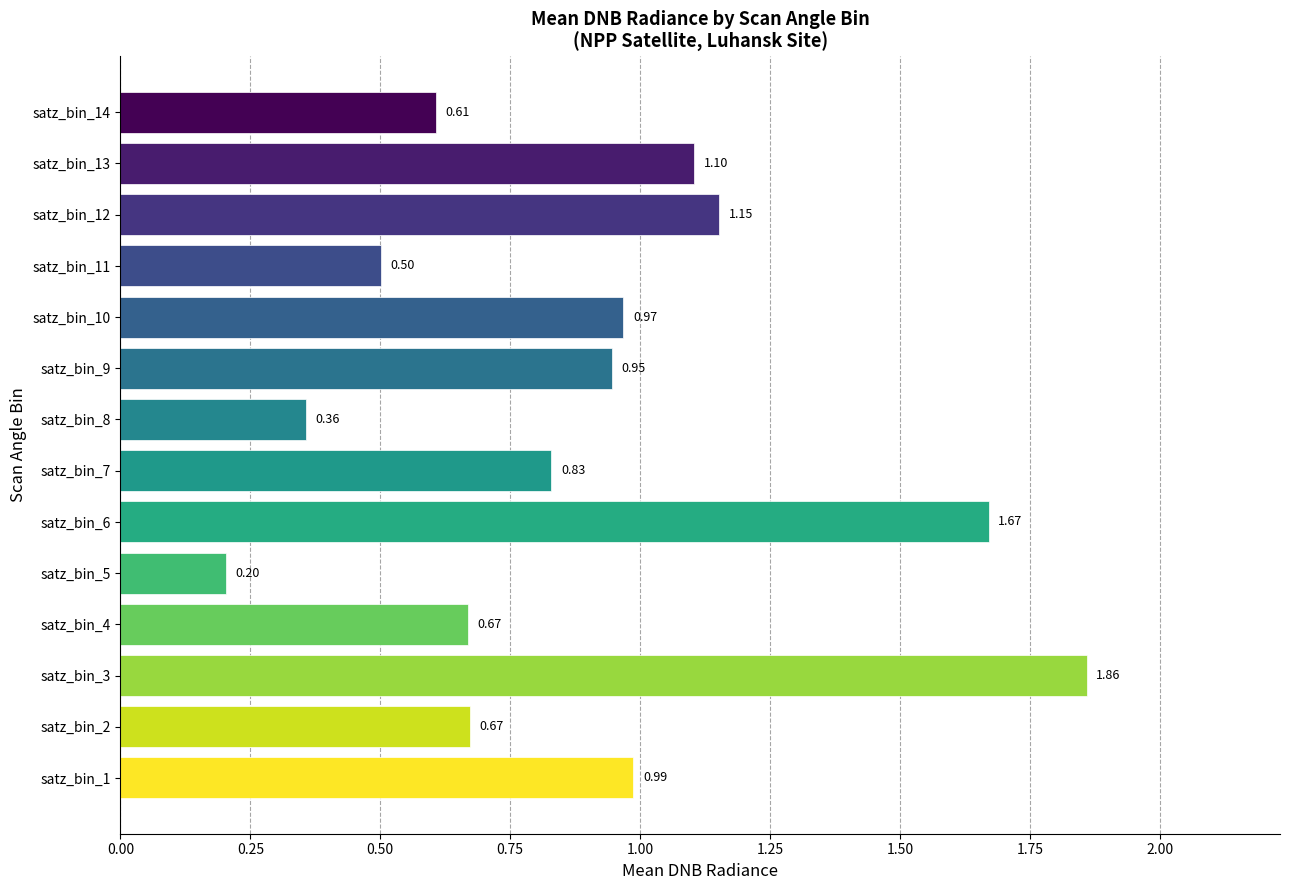

Between satz_bin_11 and satz_bin_6, which is larger?

satz_bin_6